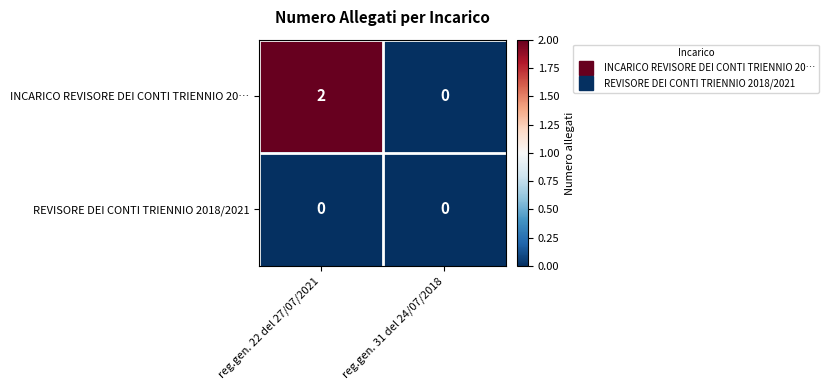

The value of REVISORE DEI CONTI TRIENNIO 2018/2021 at reg.gen. 31 del 24/07/2018 is 0. True or false?

True